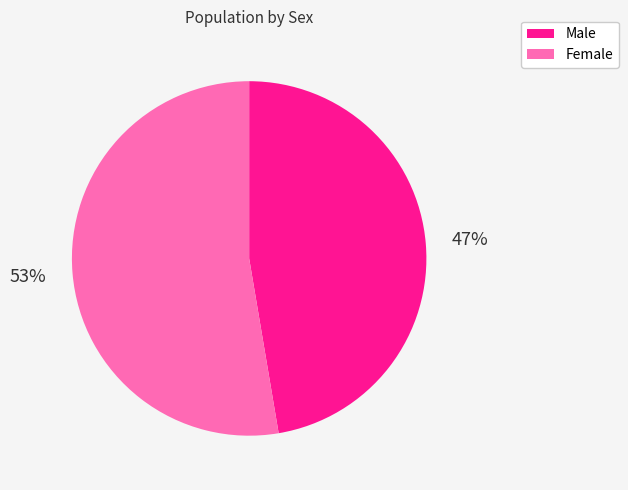

How many segments does this pie chart have?

2